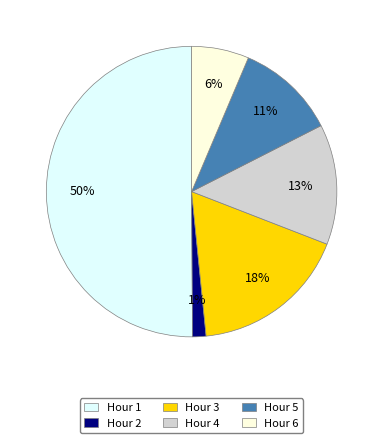

How many slices are in this pie chart?

6